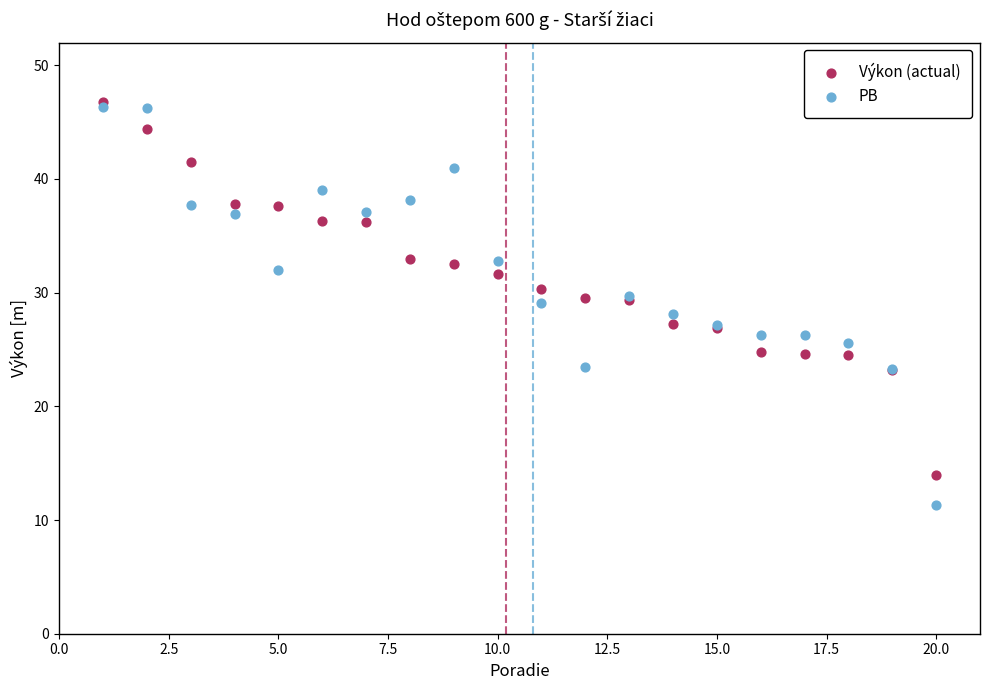

Which series contains the lowest Y value?

PB